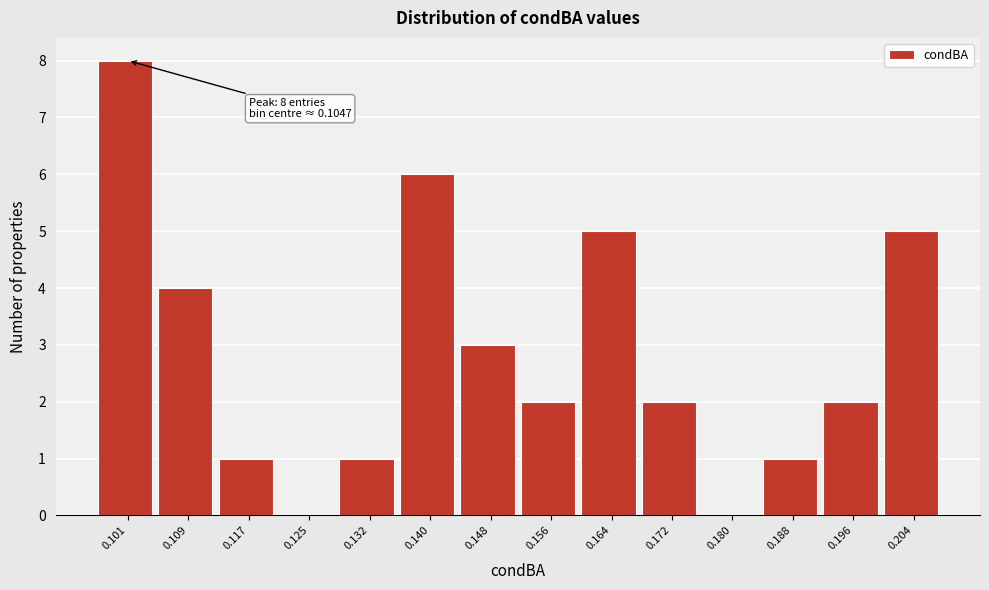

Reading left to right, transcribe all the data shown in this chart.

0.101=8	0.109=4	0.117=1	0.125=0	0.132=1	0.140=6	0.148=3	0.156=2	0.164=5	0.172=2	0.180=0	0.188=1	0.196=2	0.204=5